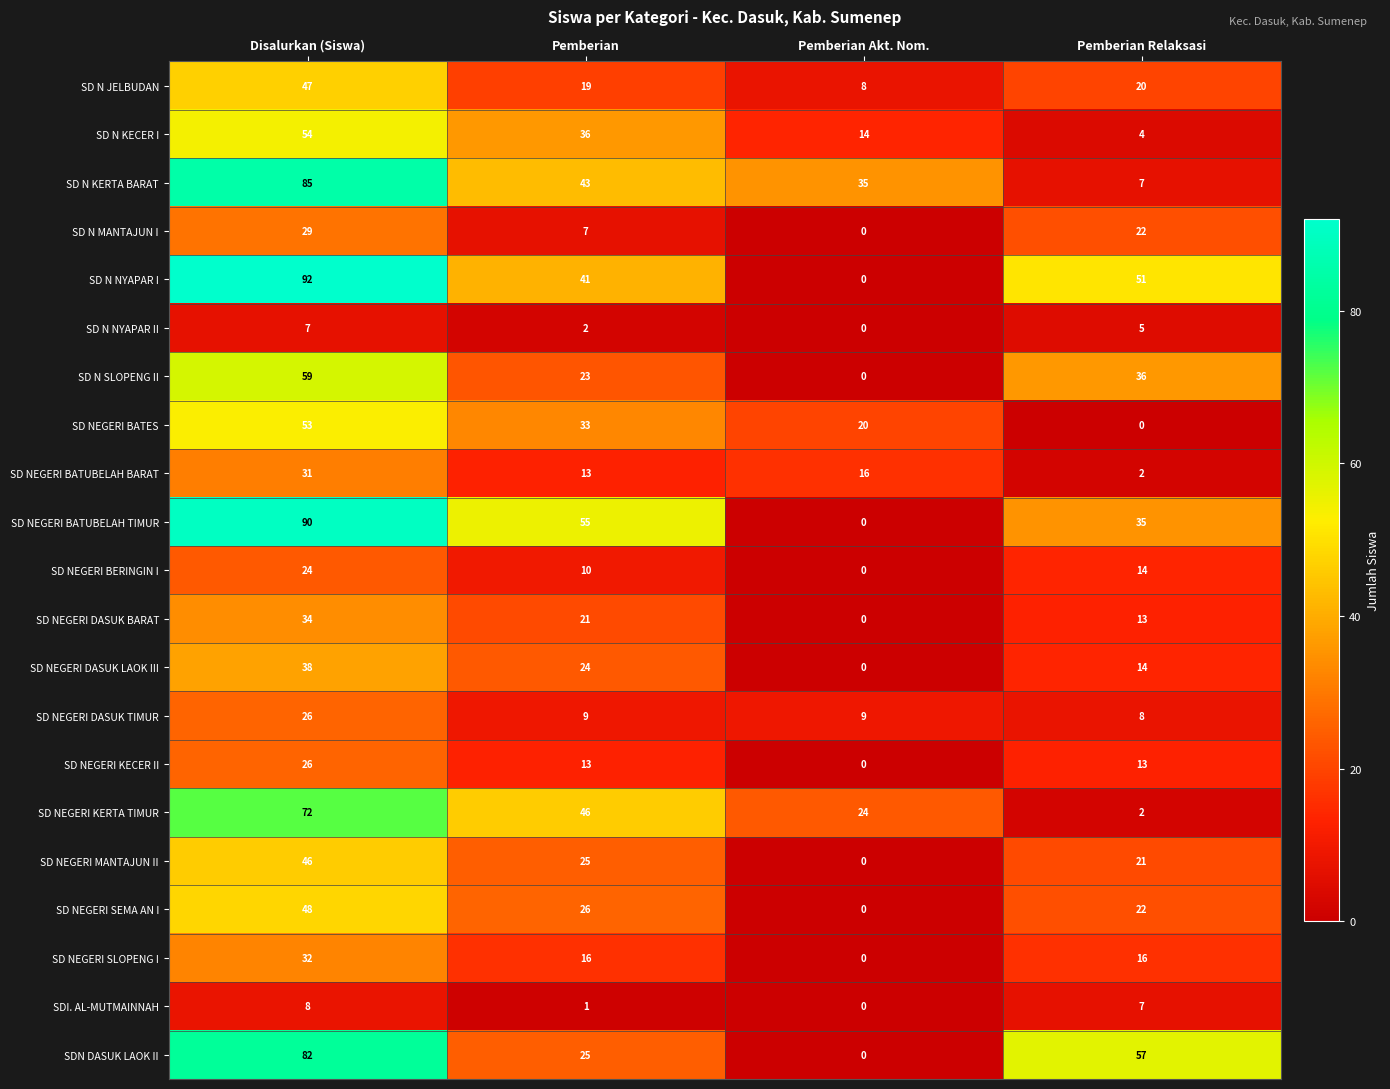

Which series has the largest range (max minus min)?

SD N NYAPAR I